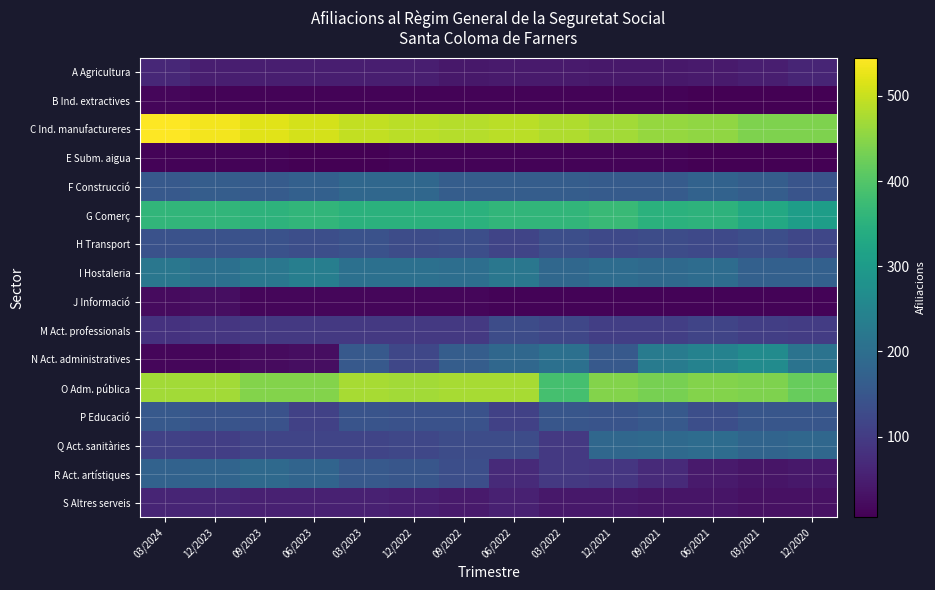

The G Comerç series shows 67 at 03/2021. True or false?

False